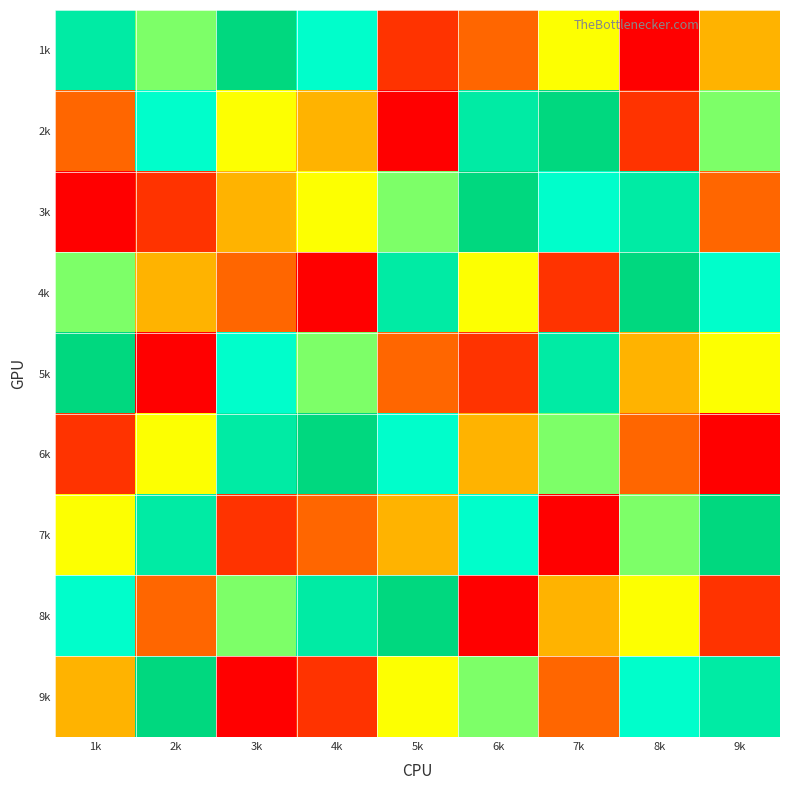

Reading left to right, transcribe all the data shown in this chart.

1k: 1k=8	2k=6	3k=9	4k=7	5k=2	6k=3	7k=5	8k=1	9k=4
2k: 1k=3	2k=7	3k=5	4k=4	5k=1	6k=8	7k=9	8k=2	9k=6
3k: 1k=1	2k=2	3k=4	4k=5	5k=6	6k=9	7k=7	8k=8	9k=3
4k: 1k=6	2k=4	3k=3	4k=1	5k=8	6k=5	7k=2	8k=9	9k=7
5k: 1k=9	2k=1	3k=7	4k=6	5k=3	6k=2	7k=8	8k=4	9k=5
6k: 1k=2	2k=5	3k=8	4k=9	5k=7	6k=4	7k=6	8k=3	9k=1
7k: 1k=5	2k=8	3k=2	4k=3	5k=4	6k=7	7k=1	8k=6	9k=9
8k: 1k=7	2k=3	3k=6	4k=8	5k=9	6k=1	7k=4	8k=5	9k=2
9k: 1k=4	2k=9	3k=1	4k=2	5k=5	6k=6	7k=3	8k=7	9k=8